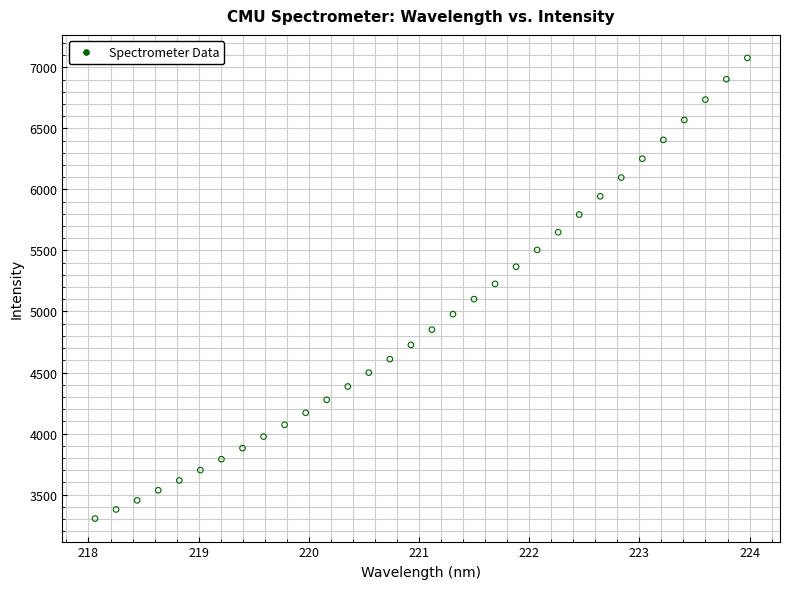

What is the range of X values (max minus min)?

5.9